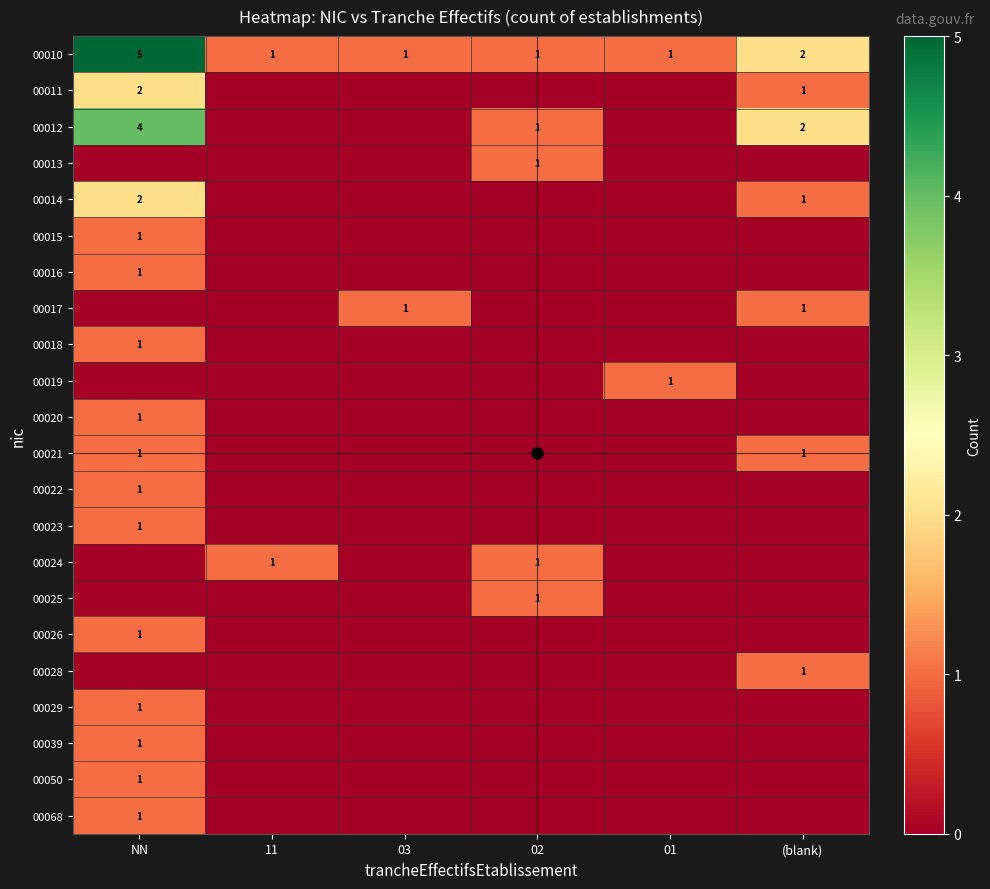

How many 00021 values are between 0 and 1?

6